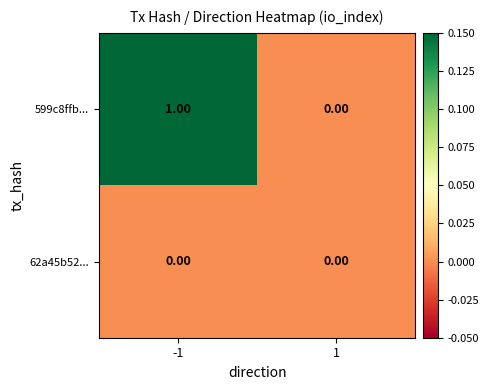

At which category is the sum across all series the highest?

-1